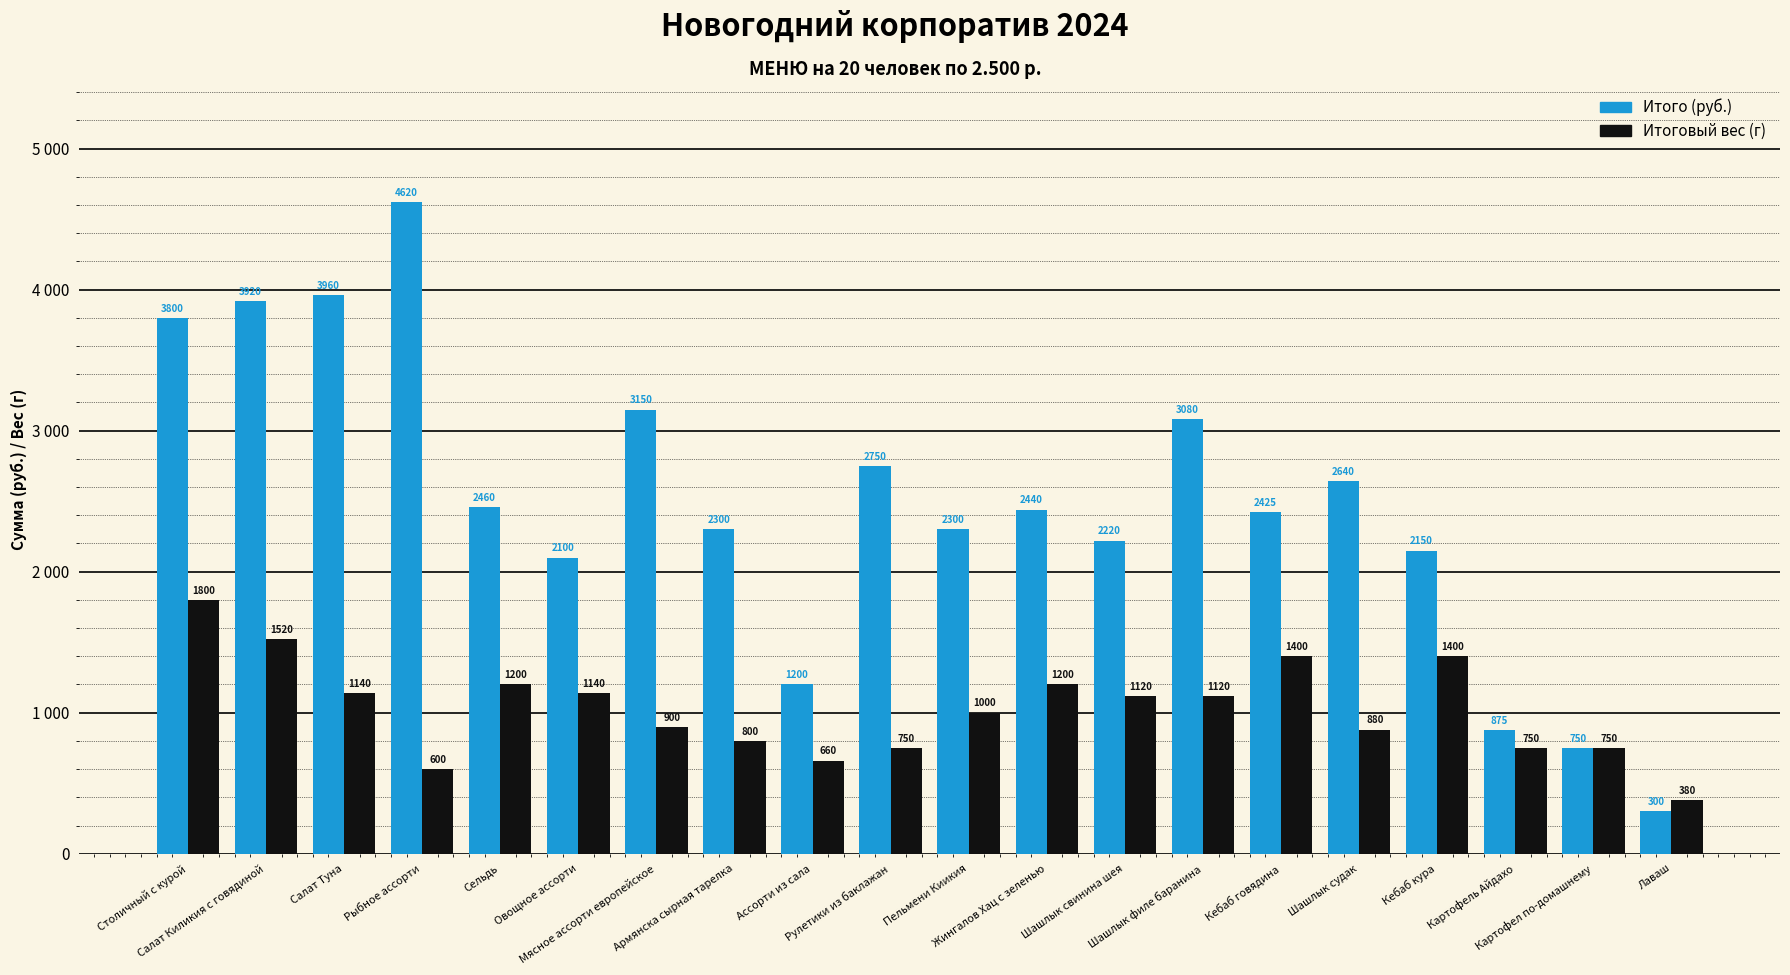

Where does the Итого (руб.) series first go above 2440?

Столичный с курой